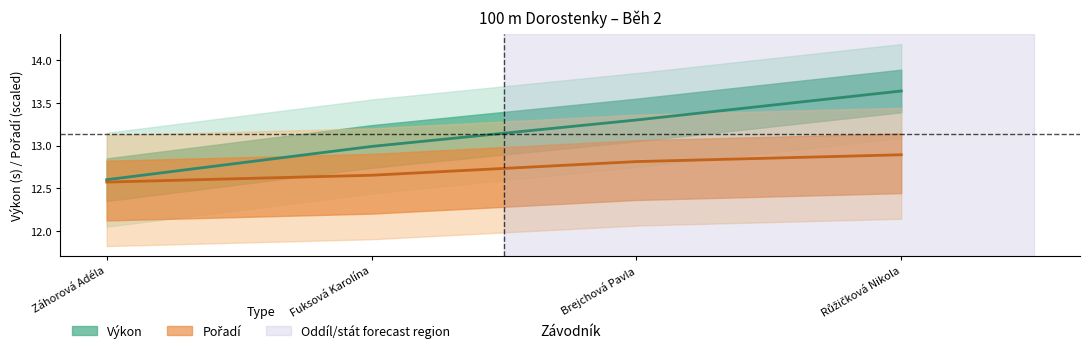

True or false: Výkon has a value of 13.0 at Fuksová Karolína.

True